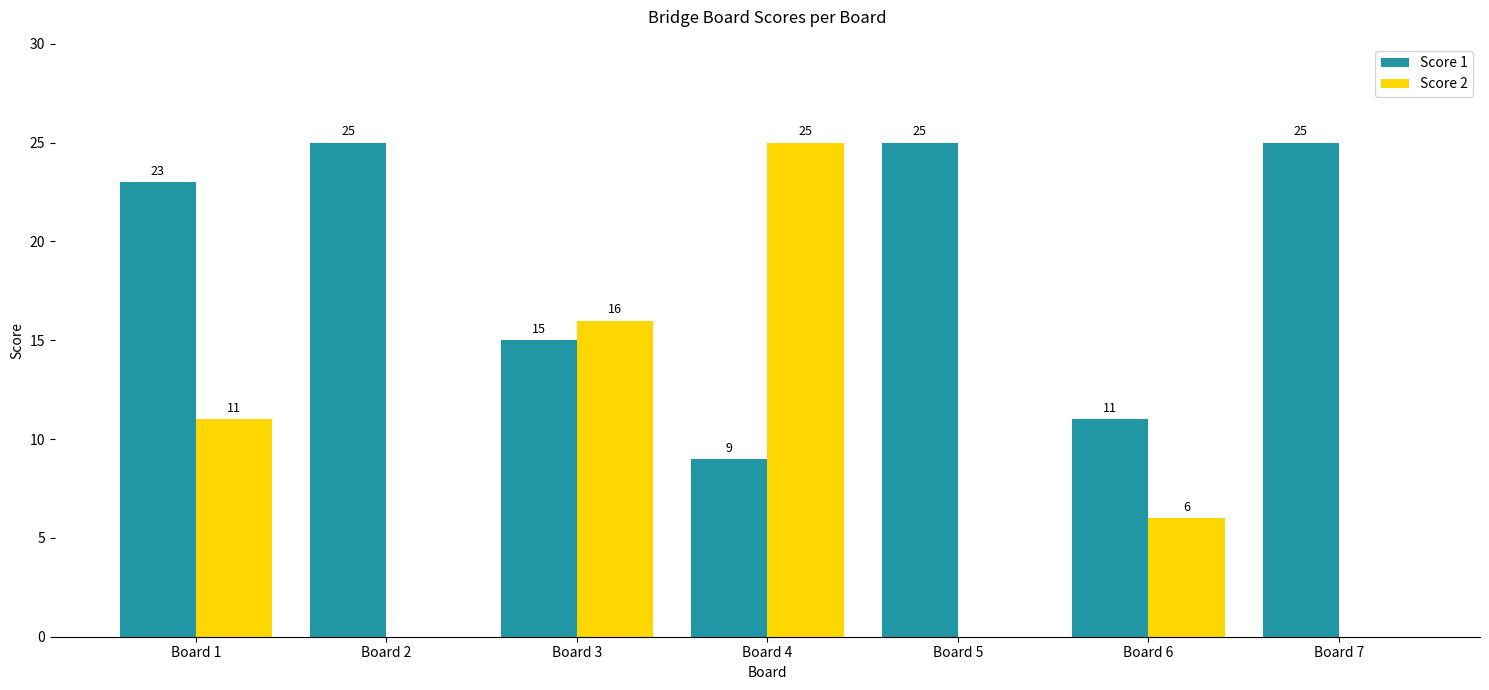

Reading left to right, transcribe all the data shown in this chart.

Score 1: 23	25	15	9	25	11	25
Score 2: 11	0	16	25	0	6	0